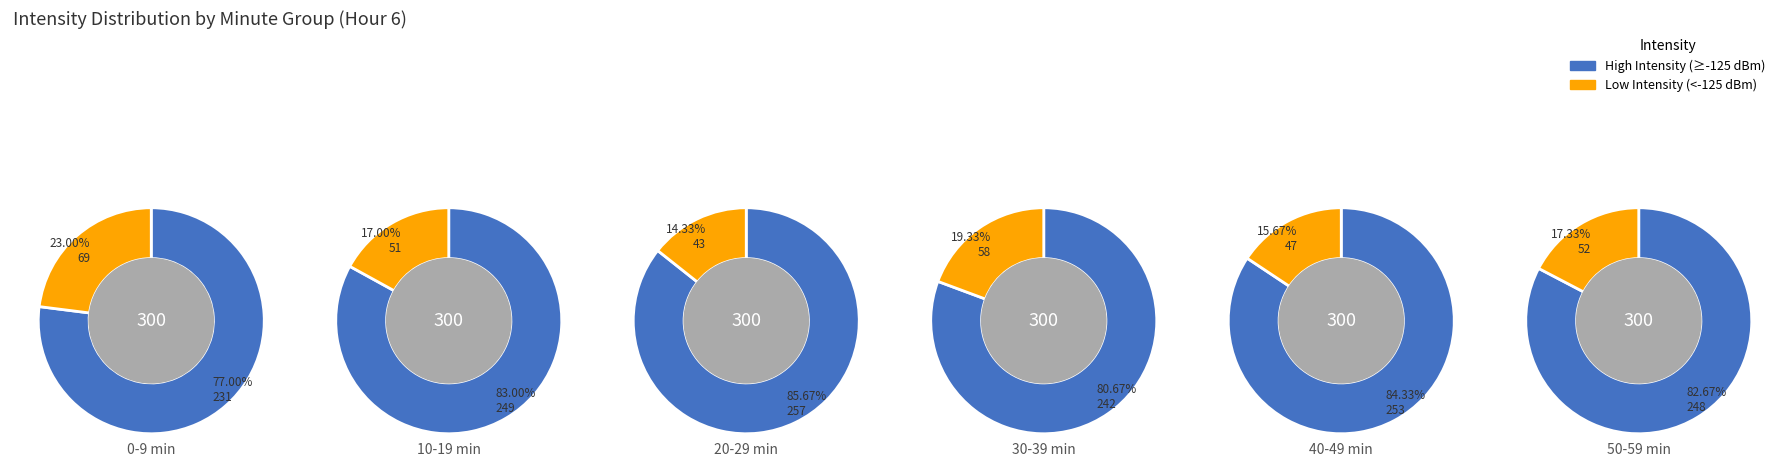

Rank the series by their average value, from highest to lowest.

High Intensity (>=-125 dBm), Low Intensity (<-125 dBm)